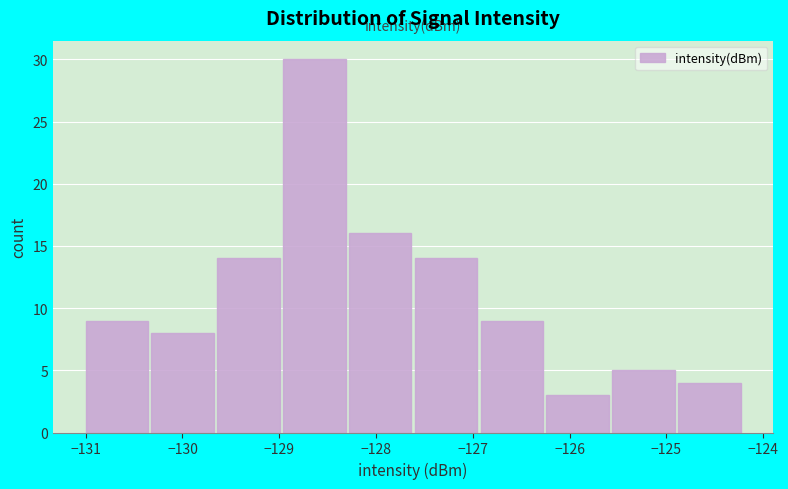

Reading left to right, list every bar in this chart as the range it spans on the x-axis followed by its height. Neither the bar edges nor the heights are printed on the chart, so give them approximately, as read against the axes.

-131.00 to -130.32: 9
-130.32 to -129.64: 8
-129.64 to -128.96: 14
-128.96 to -128.28: 30
-128.28 to -127.60: 16
-127.60 to -126.92: 14
-126.92 to -126.24: 9
-126.24 to -125.56: 3
-125.56 to -124.88: 5
-124.88 to -124.20: 4